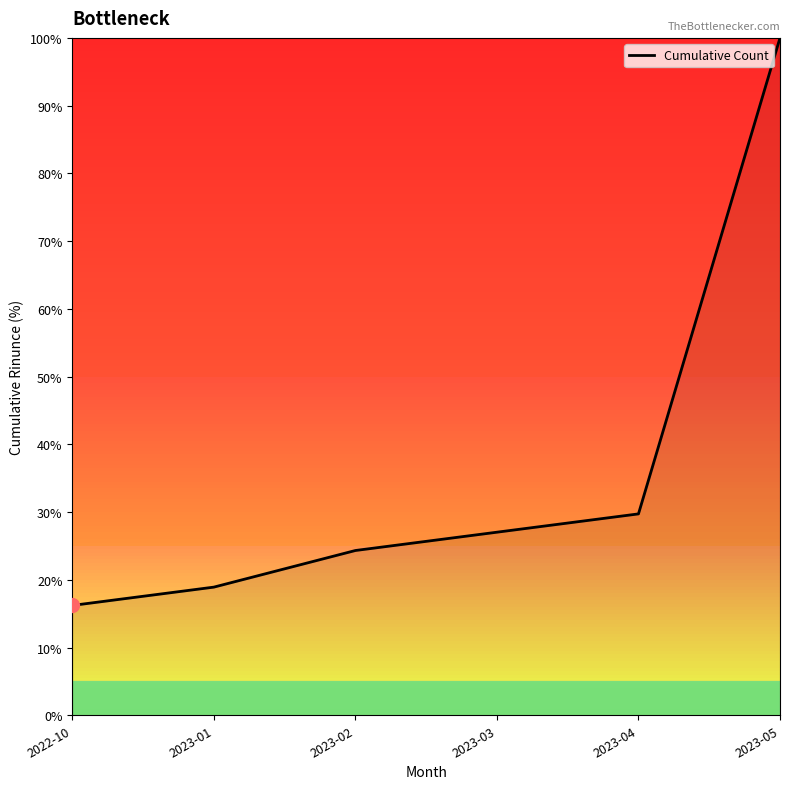

Which label corresponds to the largest value in the chart?

2023-05